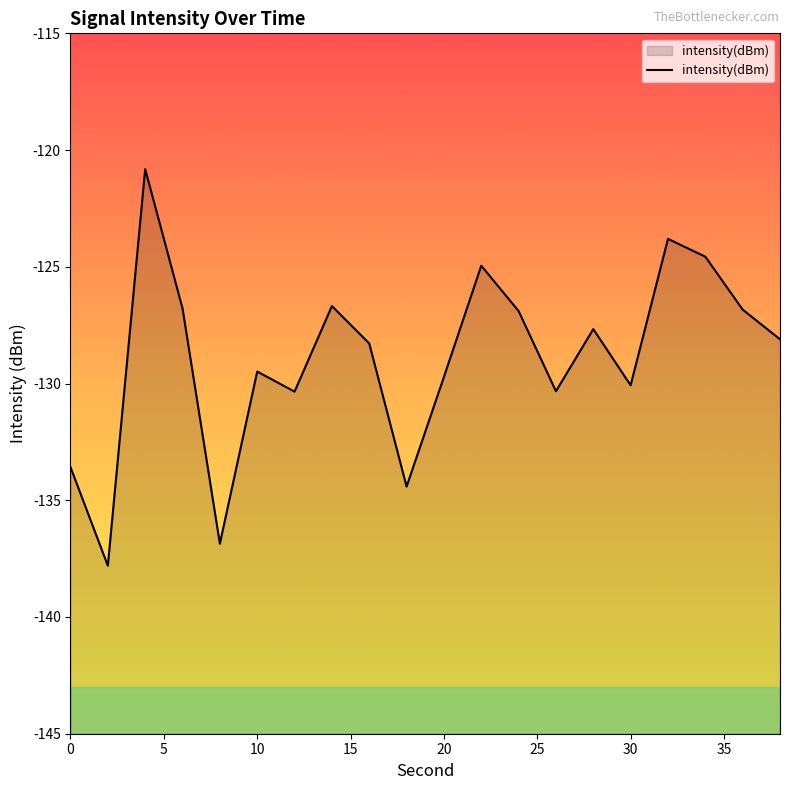

What is the value of the 19th point from the left?

-126.8